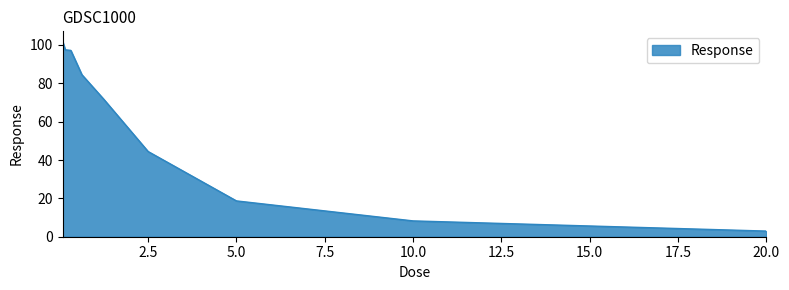

What is the smallest value displayed?

2.9